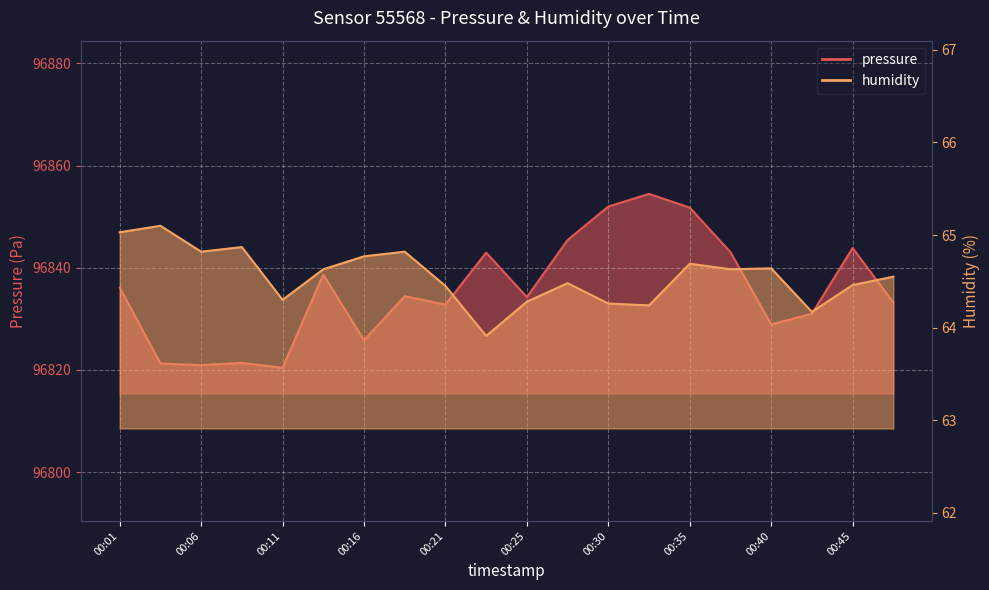

What is the difference between the second highest and second lowest values in the pressure series?

31.1